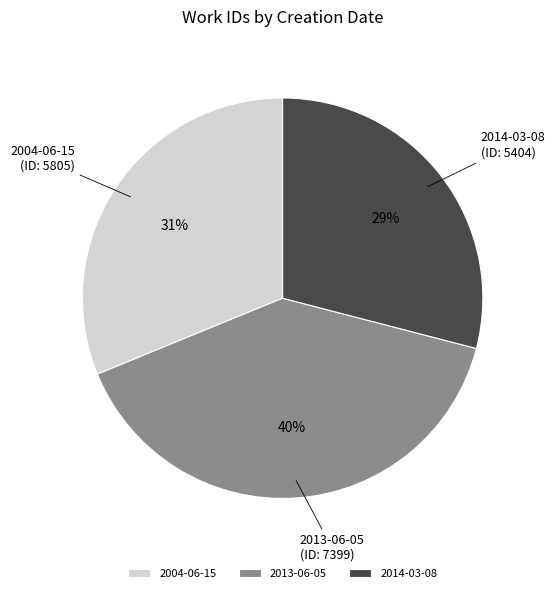

Rank the categories by value from lowest to highest.

2014-03-08, 2004-06-15, 2013-06-05